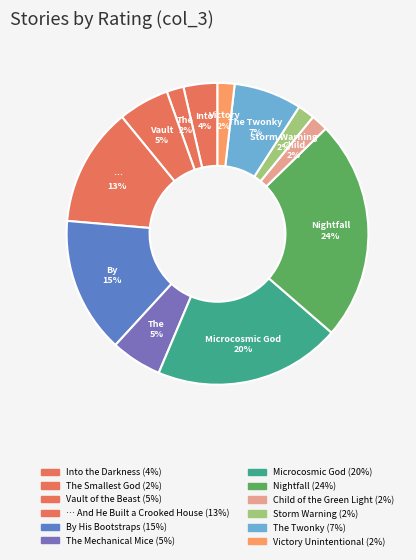

Which has a higher value, The Smallest God or Microcosmic God?

Microcosmic God